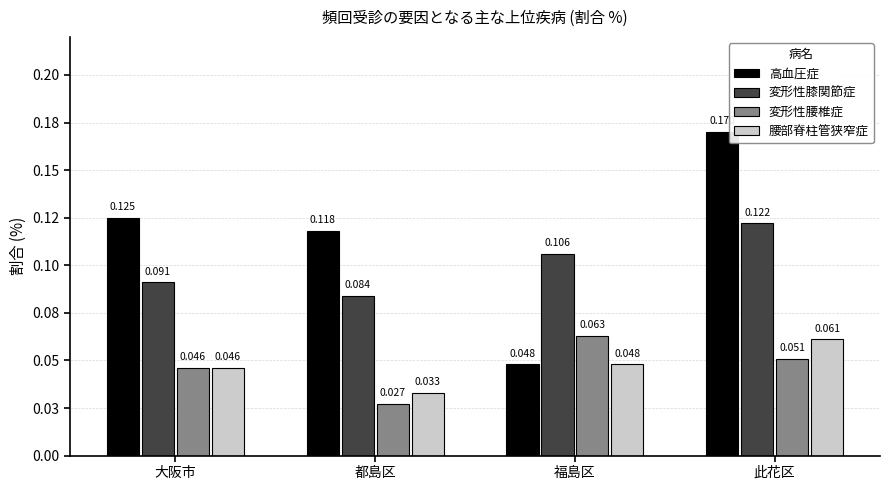

Is it true that 変形性腰椎症 equals 0.0 at 福島区?

False